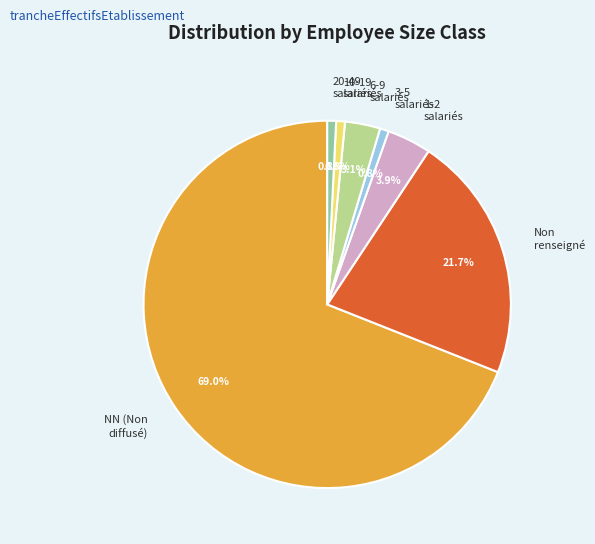

Is the sum of 3-5 salariés and NN (Non diffusé) greater than half?

Yes